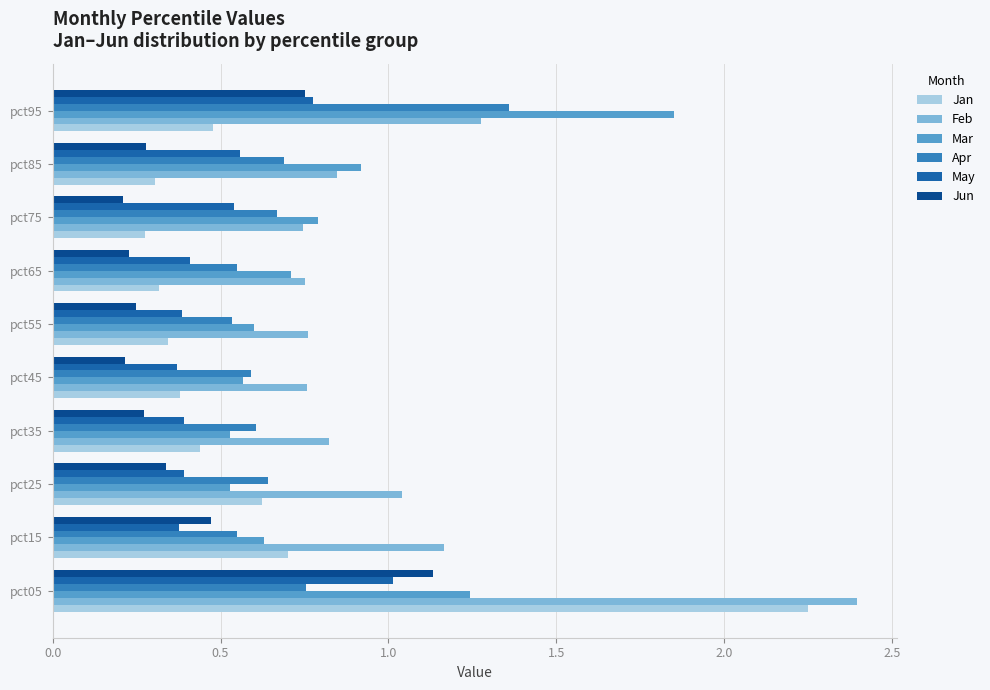

List the series in order of their peak value, highest first.

Feb, Jan, Mar, Apr, Jun, May